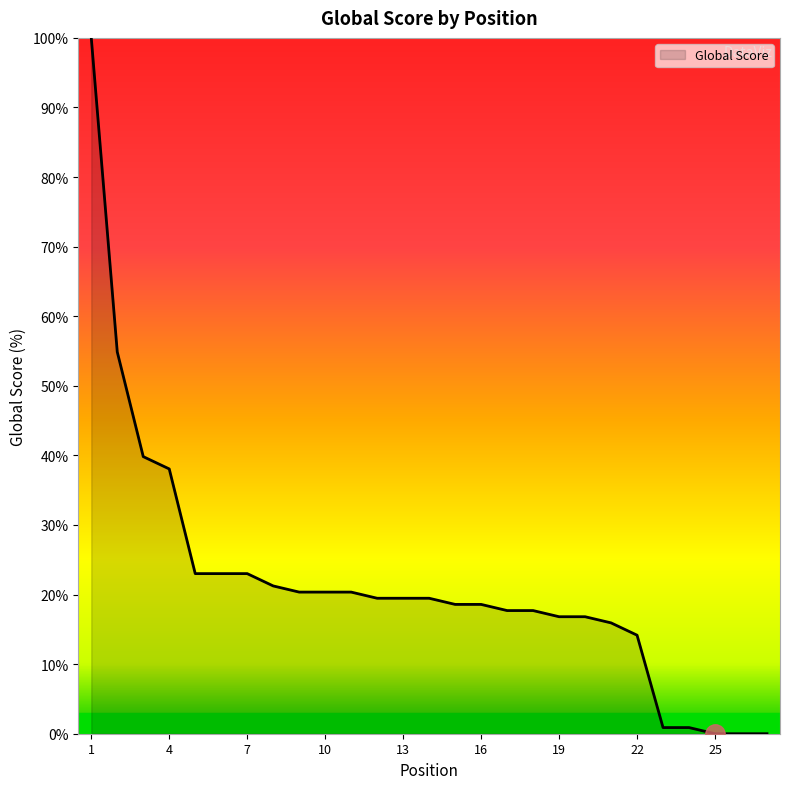

What is the sum of all values?

580.5